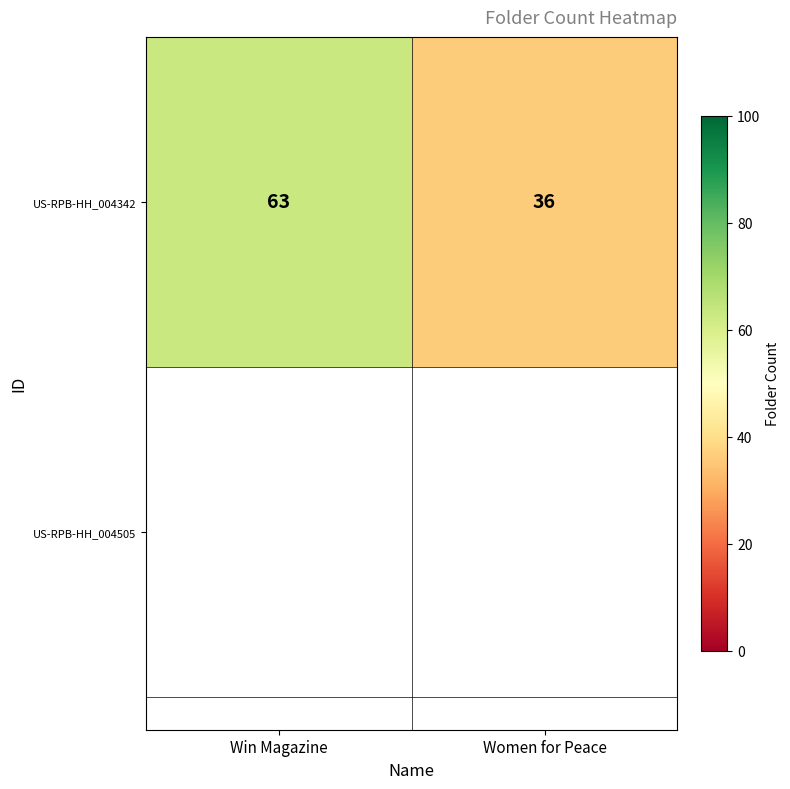

Rank the categories by value from lowest to highest.

Women for Peace, Win Magazine